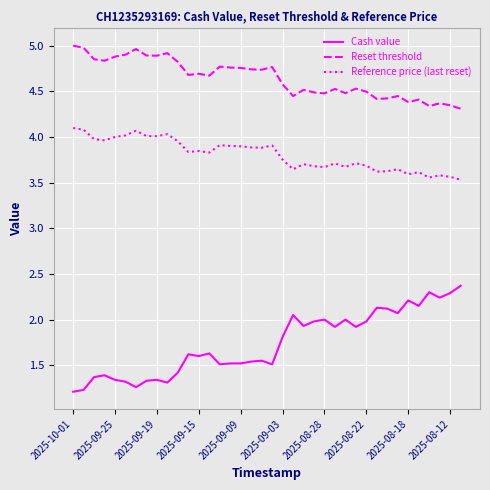

True or false: Reset threshold and Cash value cross at least once.

False